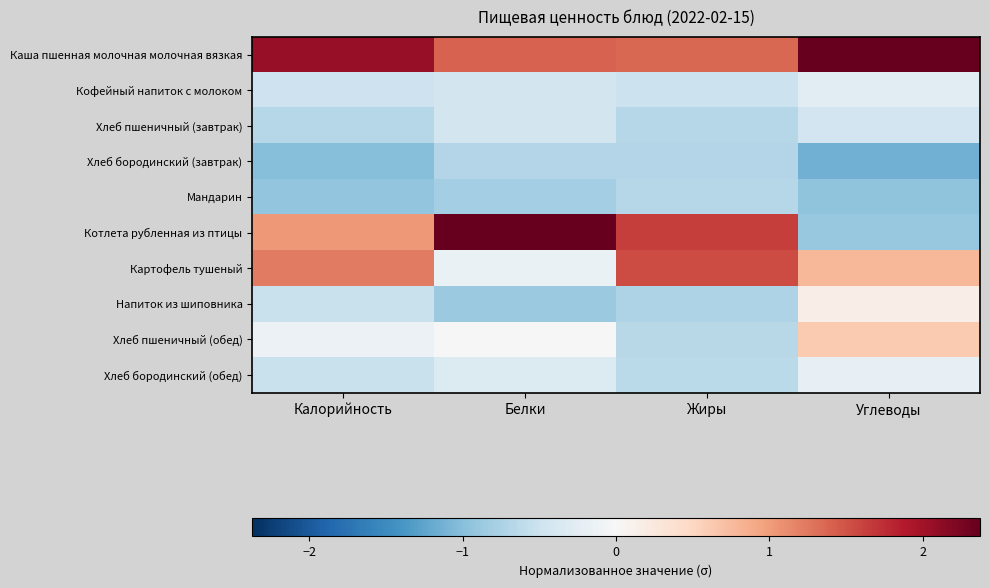

Reading right to left, transcribe all the data shown in this chart.

Каша пшенная молочная молочная вязкая: Углеводы=2.4	Жиры=1.4	Белки=1.4	Калорийность=2.1
Кофейный напиток с молоком: Углеводы=-0.3	Жиры=-0.5	Белки=-0.4	Калорийность=-0.5
Хлеб пшеничный (завтрак): Углеводы=-0.5	Жиры=-0.7	Белки=-0.4	Калорийность=-0.7
Хлеб бородинский (завтрак): Углеводы=-1.1	Жиры=-0.7	Белки=-0.7	Калорийность=-1.0
Мандарин: Углеводы=-1.0	Жиры=-0.7	Белки=-0.8	Калорийность=-0.9
Котлета рубленная из птицы: Углеводы=-0.9	Жиры=1.6	Белки=2.4	Калорийность=1.0
Картофель тушеный: Углеводы=0.8	Жиры=1.6	Белки=-0.2	Калорийность=1.2
Напиток из шиповника: Углеводы=0.1	Жиры=-0.7	Белки=-0.9	Калорийность=-0.5
Хлеб пшеничный (обед): Углеводы=0.6	Жиры=-0.7	Белки=-0.0	Калорийность=-0.1
Хлеб бородинский (обед): Углеводы=-0.2	Жиры=-0.6	Белки=-0.3	Калорийность=-0.5